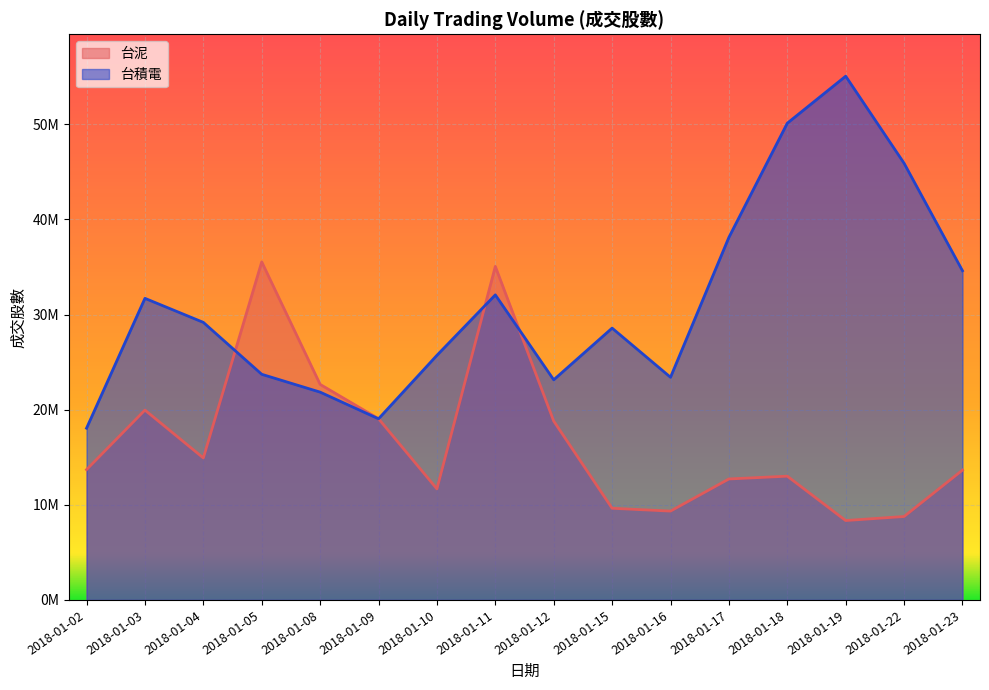

Rank the series by their average value, from highest to lowest.

台積電, 台泥